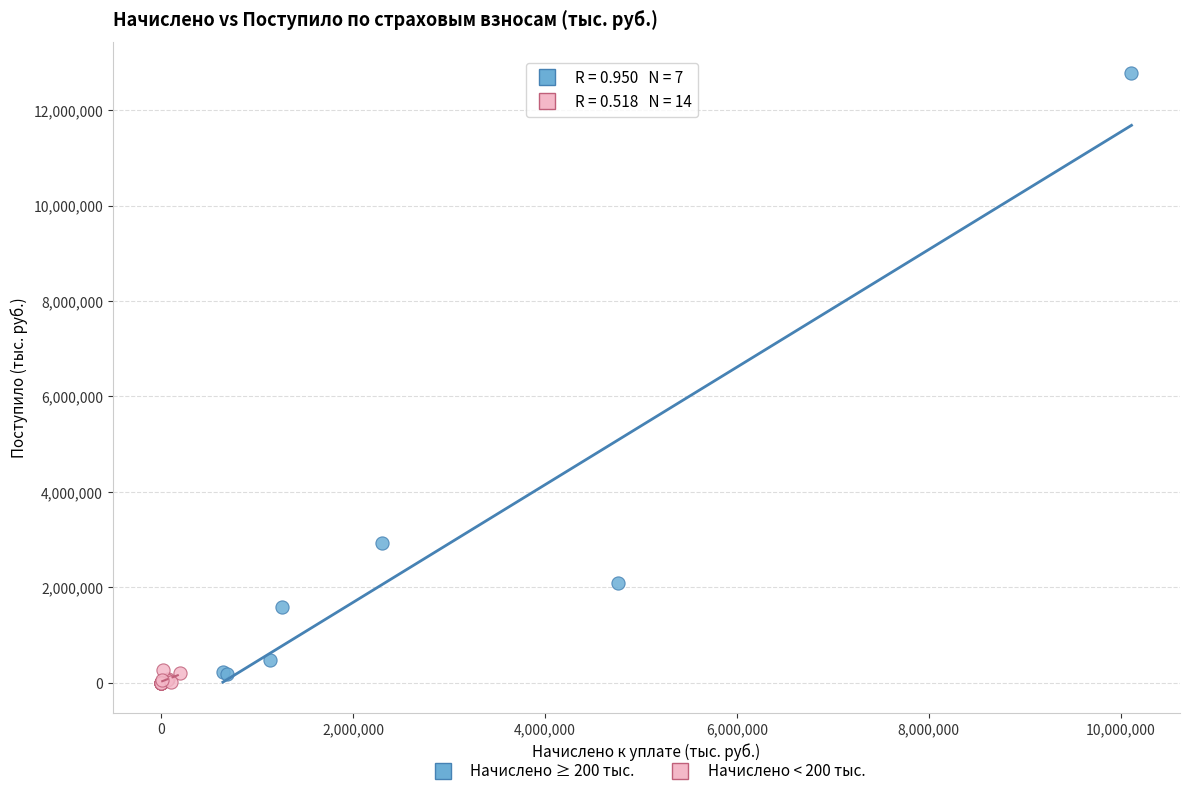

Which series has the largest Y range (max minus min)?

Начислено ≥ 200 тыс.